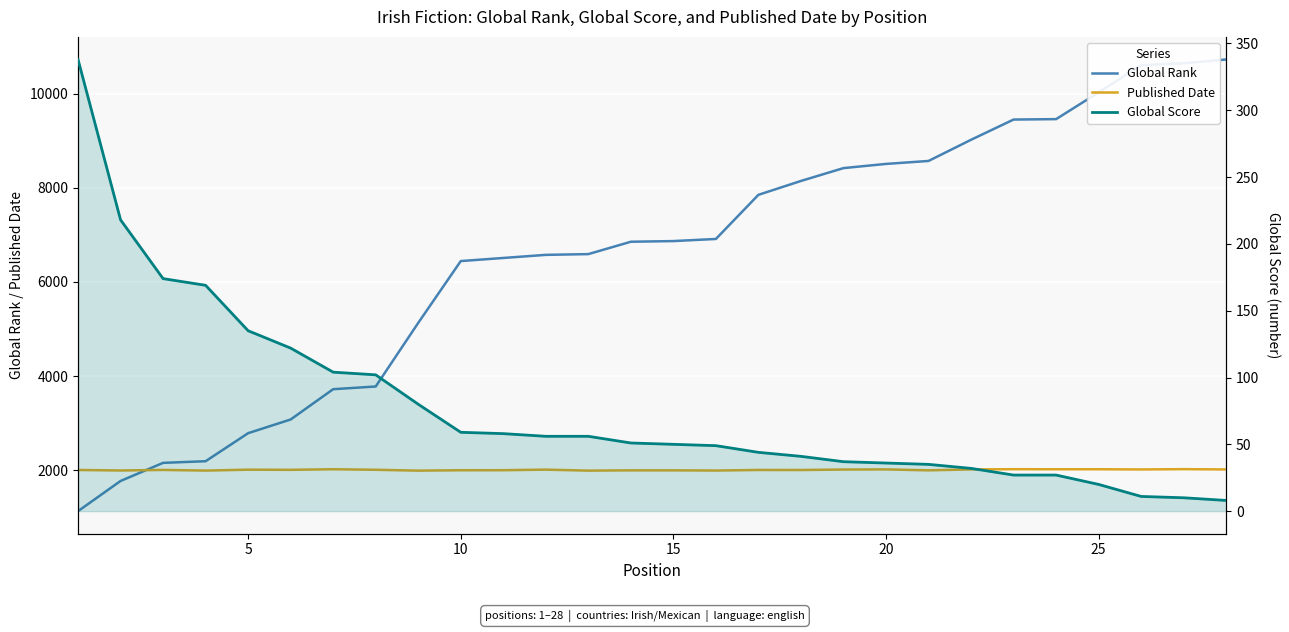

Which series has the largest range (max minus min)?

Global Rank